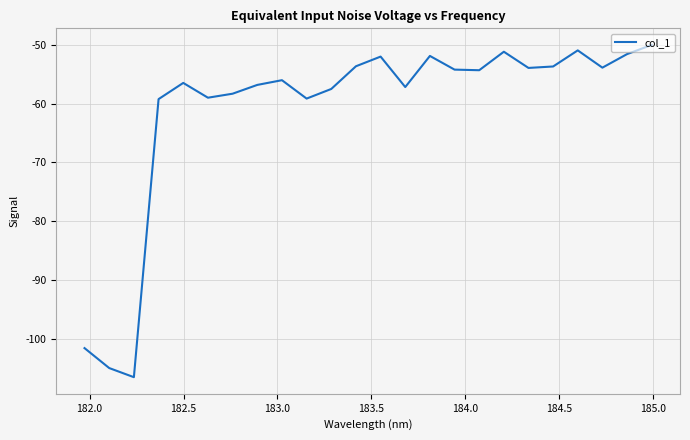

What is the difference between the maximum and minimum values?

56.5